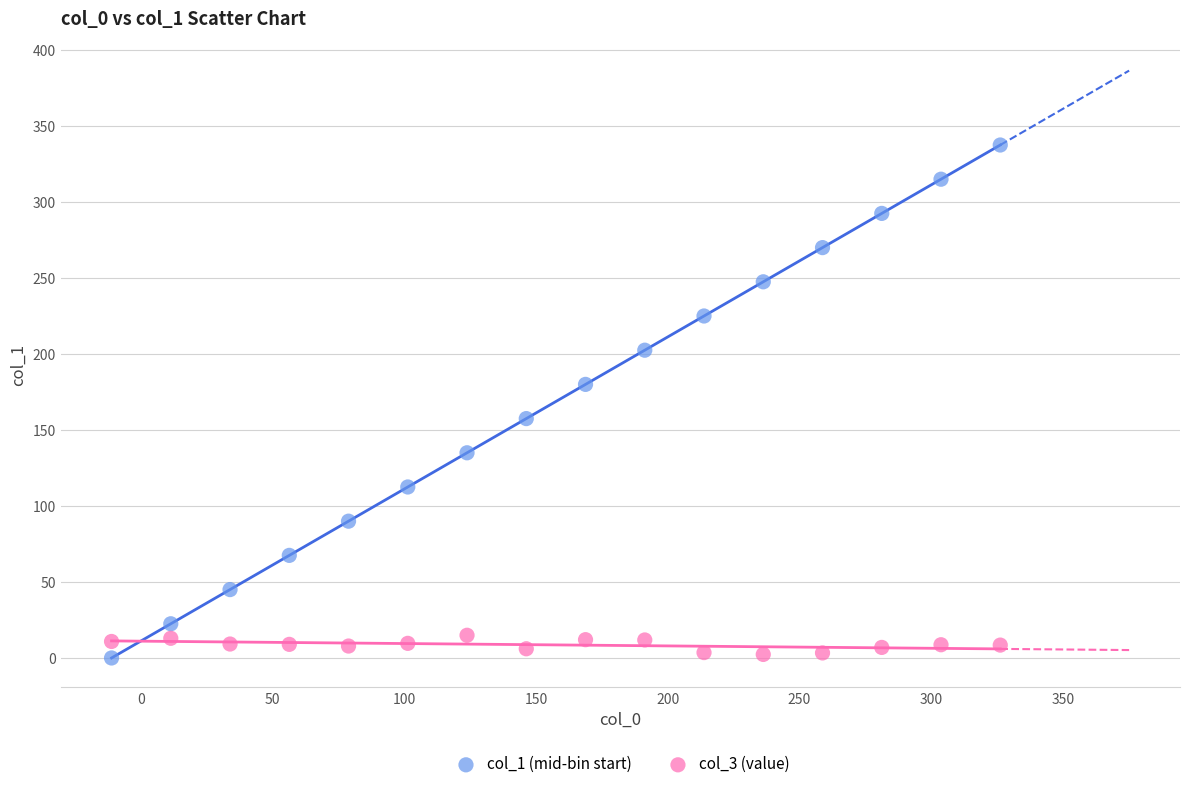

Across all data points, what is the range of X values (max minus min)?

337.5